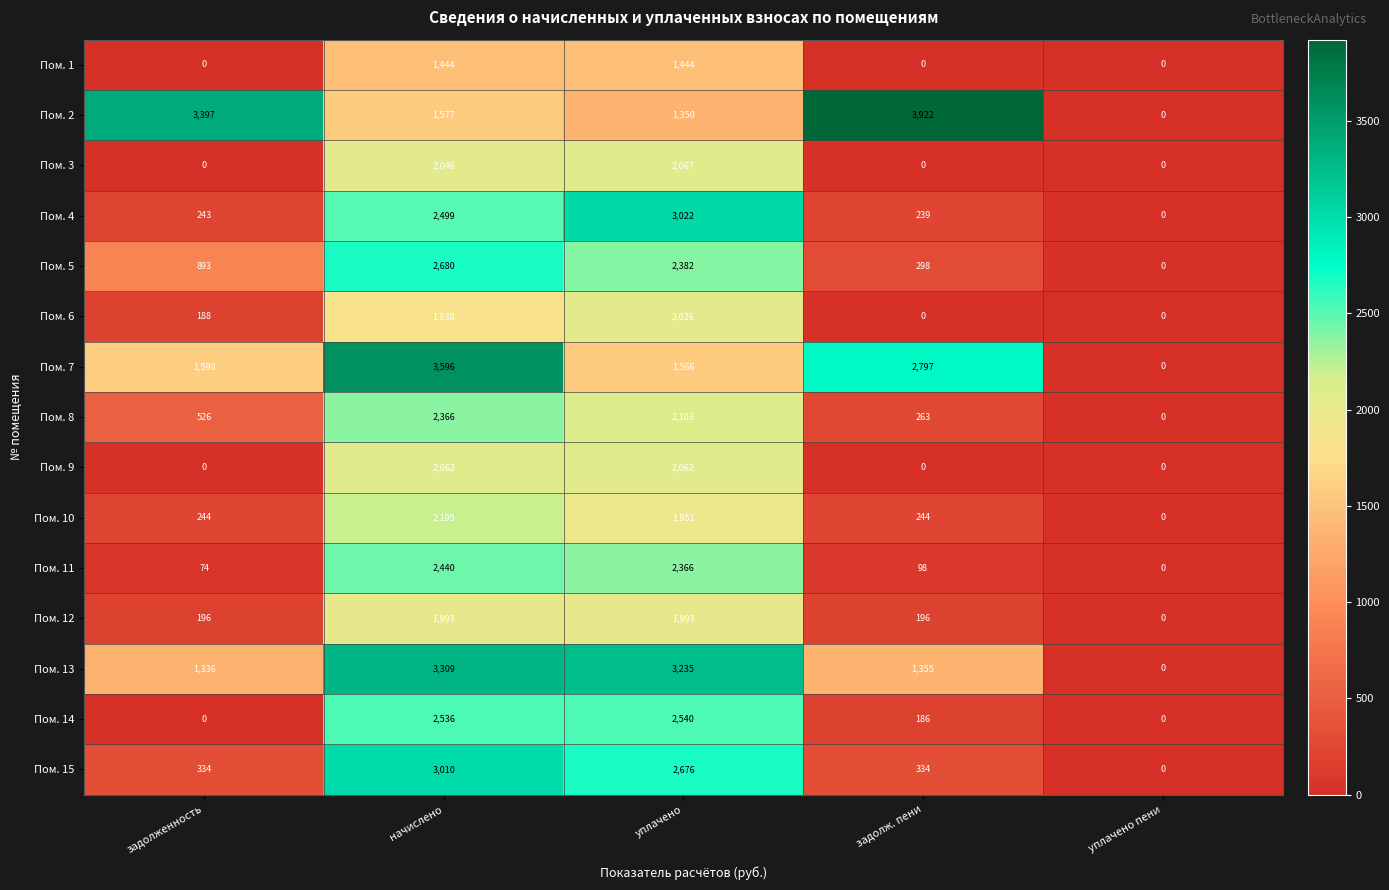

What is the difference between the maximum and second lowest values in the Пом. 12 series?

1797